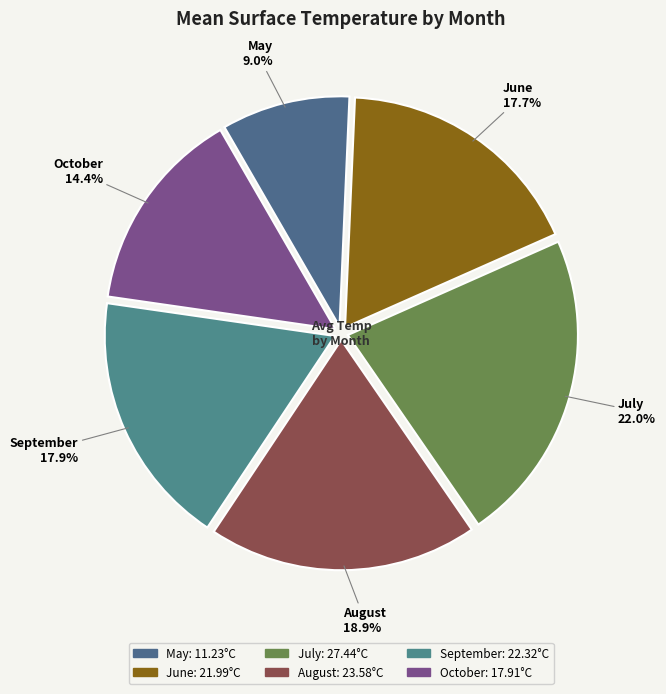

Count the number of slices in the pie.

6